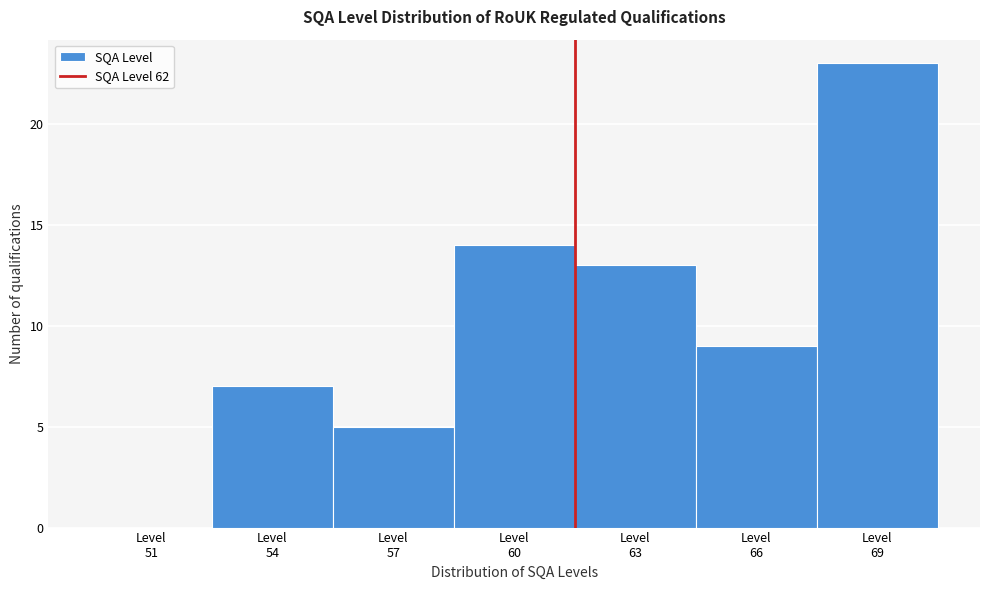

What is the greatest value displayed?

23